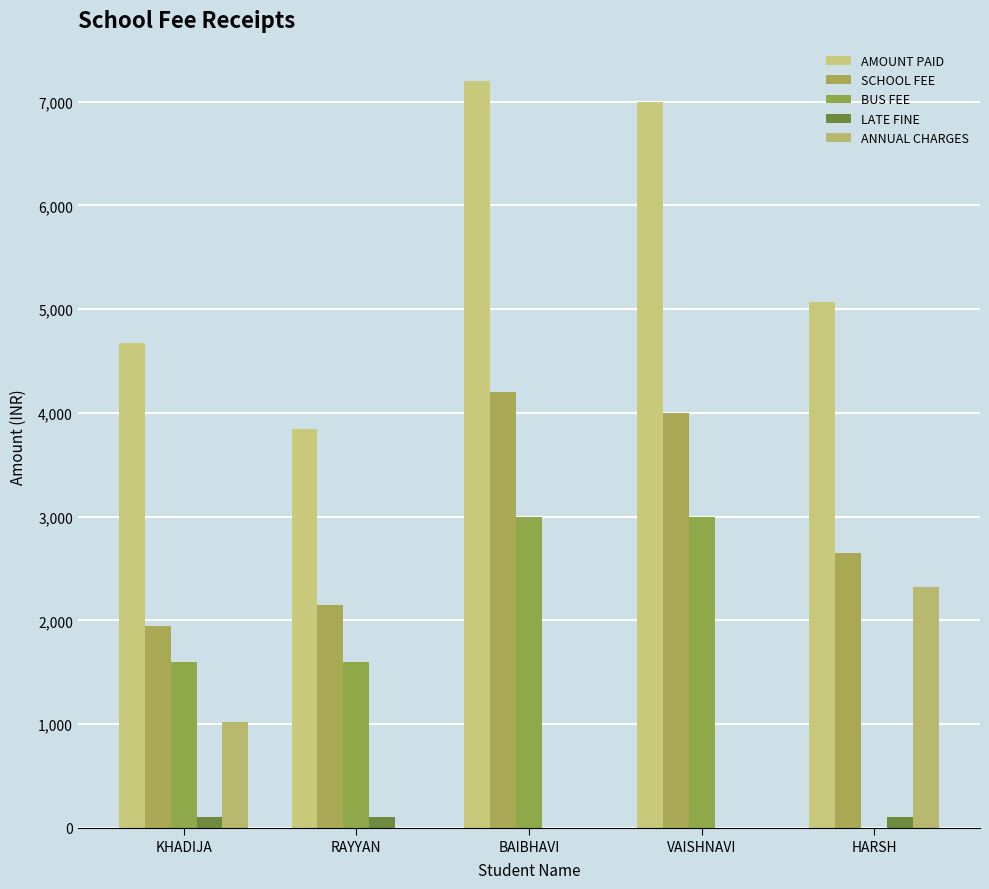

What are all the series names shown in the legend?

AMOUNT PAID, SCHOOL FEE, BUS FEE, LATE FINE, ANNUAL CHARGES